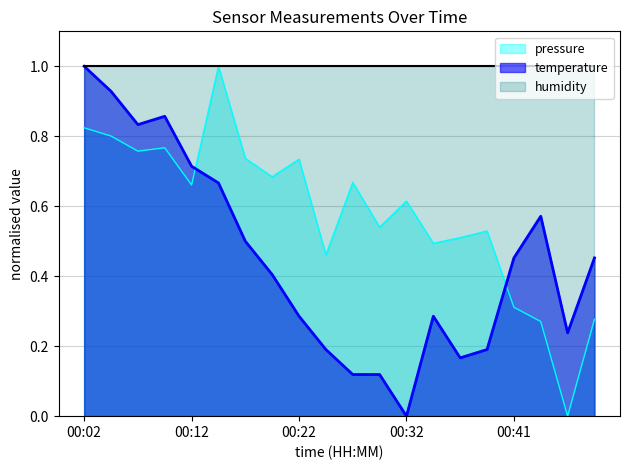

True or false: pressure and temperature cross at least once.

True